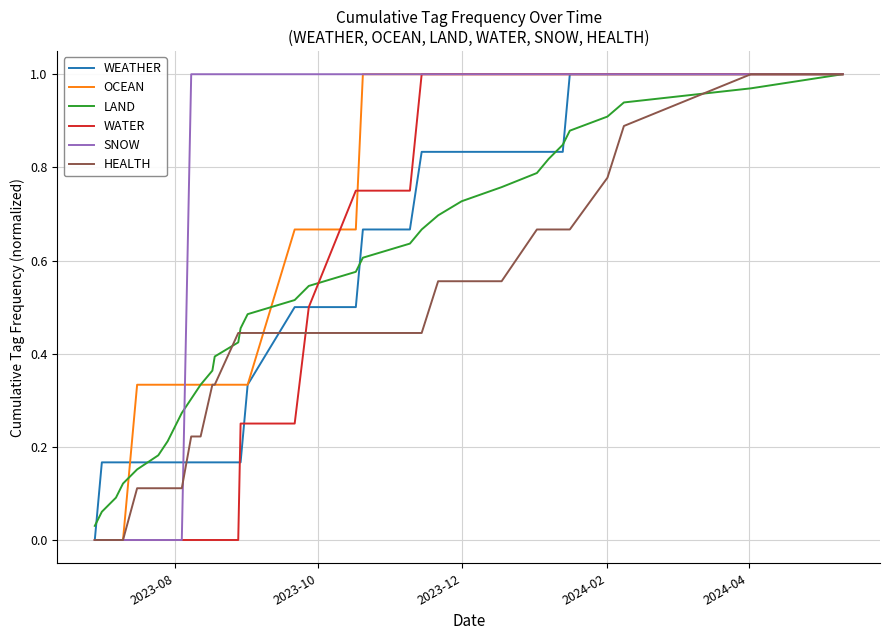

What is the label of the 29th point from the right?

2024-04